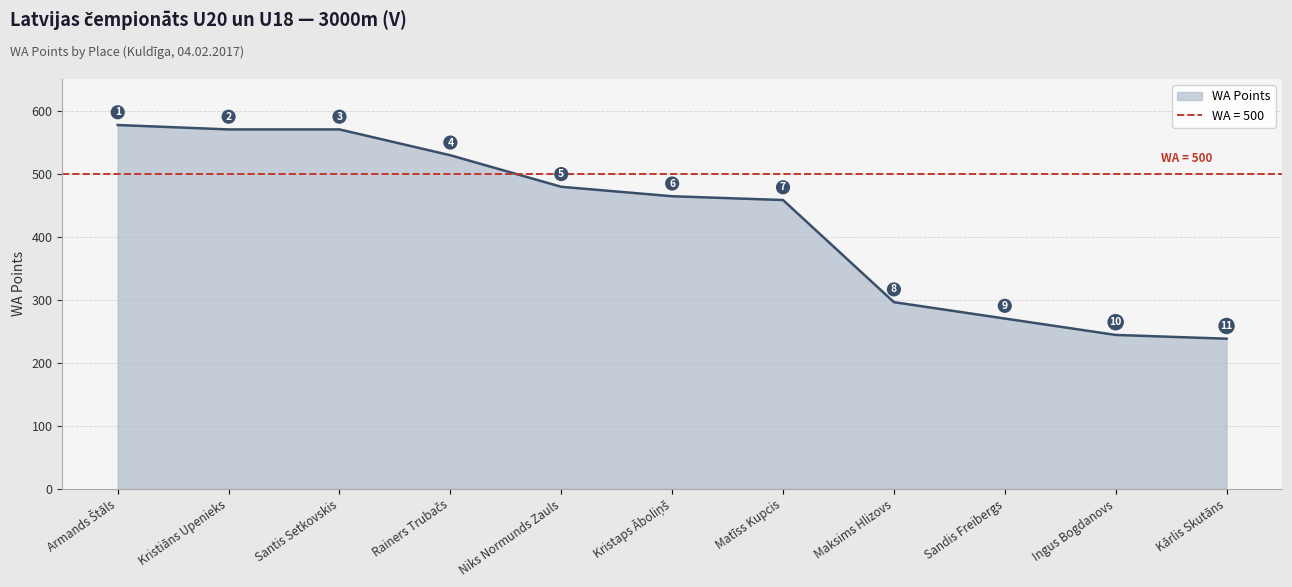

Reading left to right, list all the values displayed in this chart.

577	570	570	529	479	464	458	296	270	244	238